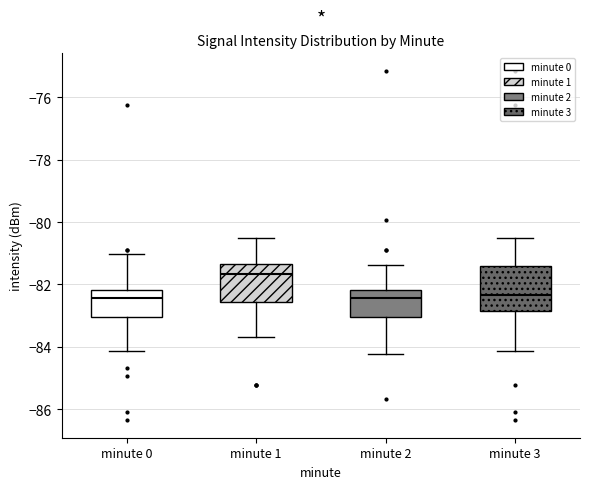

Comparing the boxes themselves (not the whiskers), which one is the tallest?

minute 3